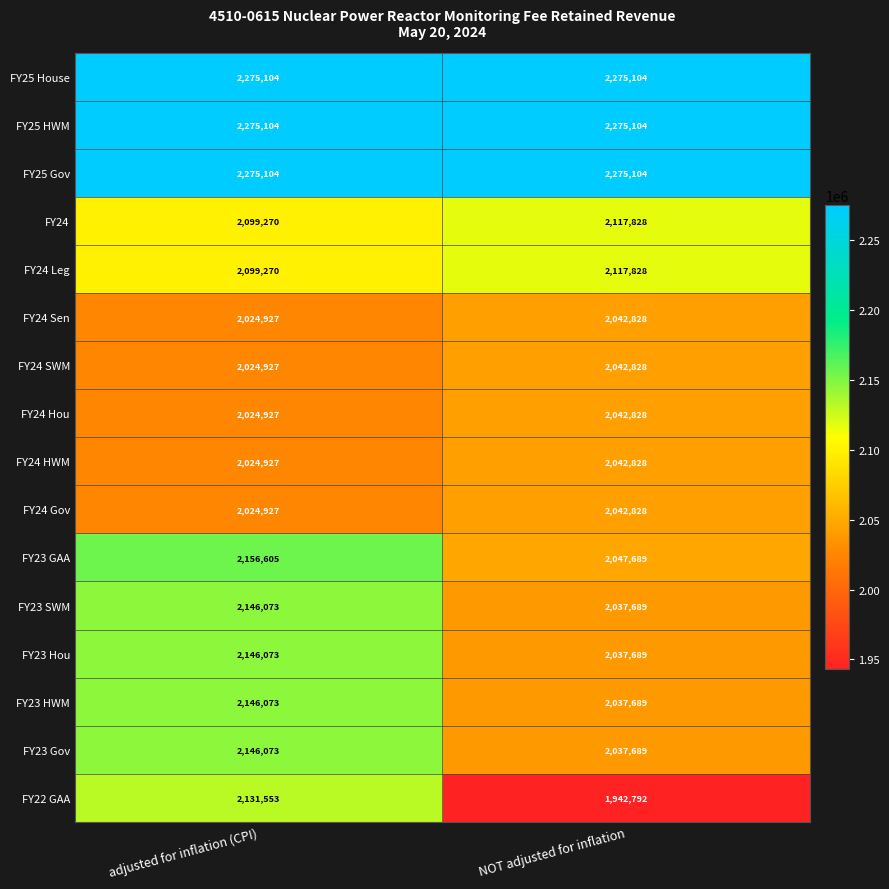

Read the FY23 HWM value at adjusted for inflation (CPI).

2146073